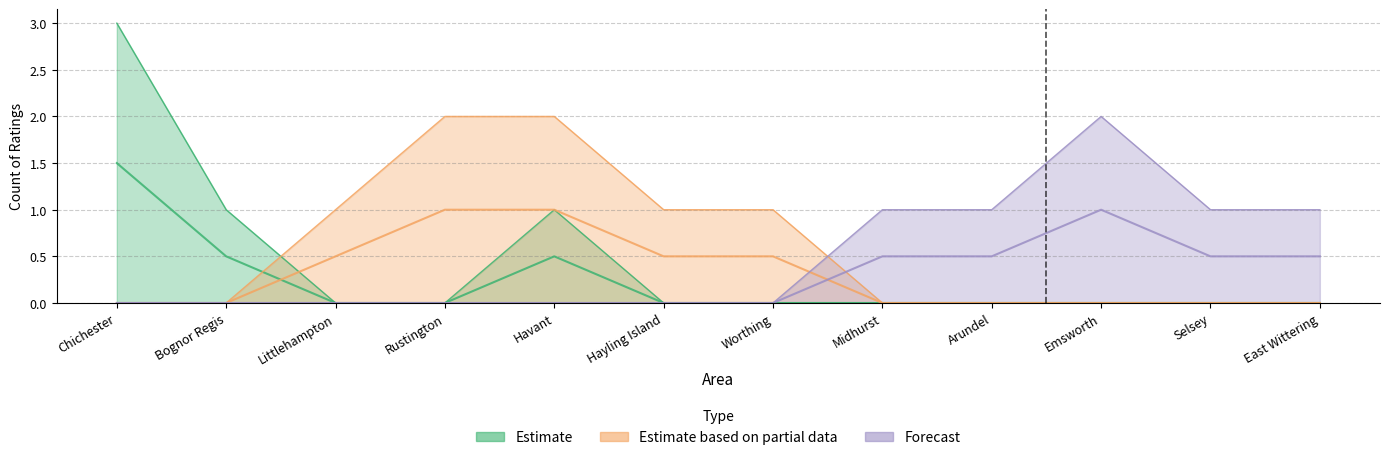

At which label is Estimate based on partial data closest to 0?

Chichester